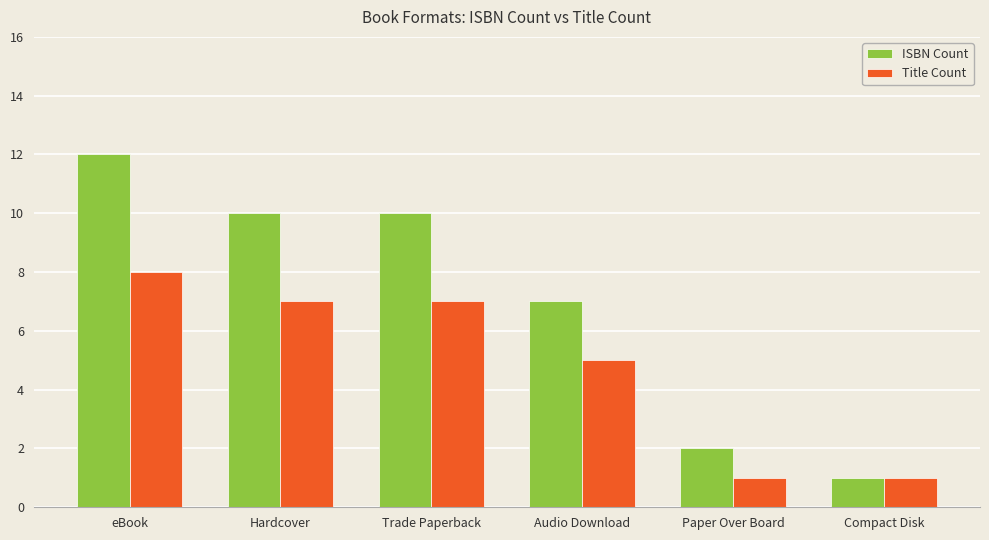

The Title Count series shows 3 at Trade Paperback. True or false?

False